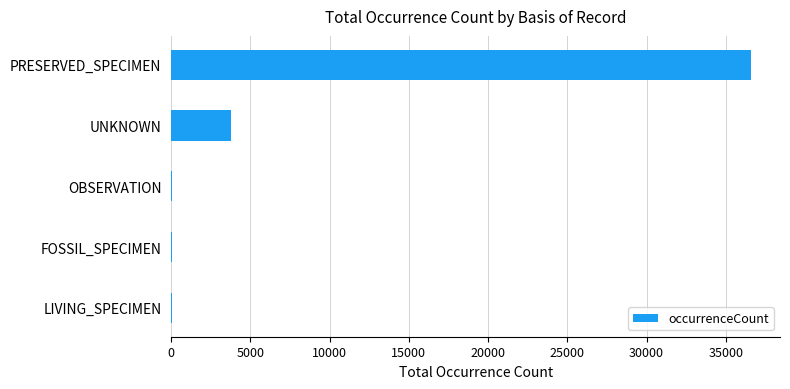

Which has a higher value, OBSERVATION or UNKNOWN?

UNKNOWN